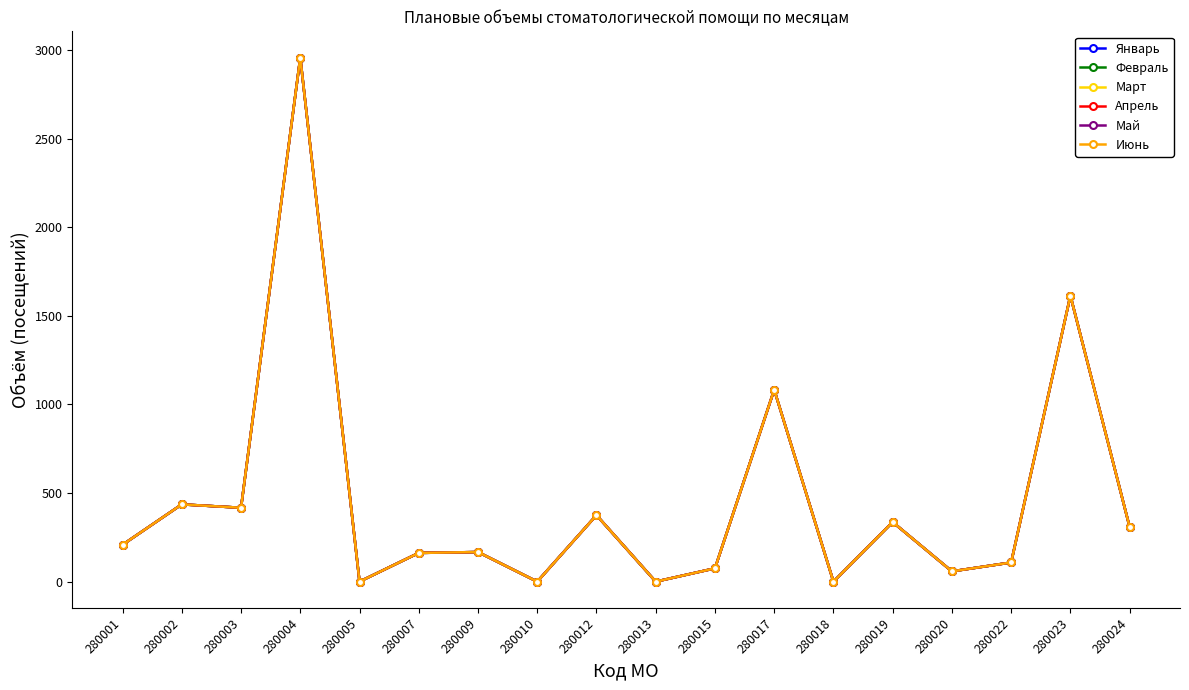

Reading left to right, what are all the values shown in this chart?

Январь: 208	436	417	2958	0	162	167	0	375	0	75	1083	0	336	58	108	1614	308
Февраль: 208	436	417	2958	0	162	167	0	375	0	75	1083	0	336	58	108	1614	308
Март: 208	436	417	2958	0	162	167	0	375	0	75	1083	0	336	58	108	1614	308
Апрель: 208	436	417	2958	0	162	167	0	375	0	75	1083	0	336	58	108	1614	308
Май: 208	436	417	2958	0	162	167	0	375	0	75	1083	0	336	58	108	1614	308
Июнь: 208	436	417	2958	0	162	167	0	375	0	75	1083	0	336	58	108	1614	308